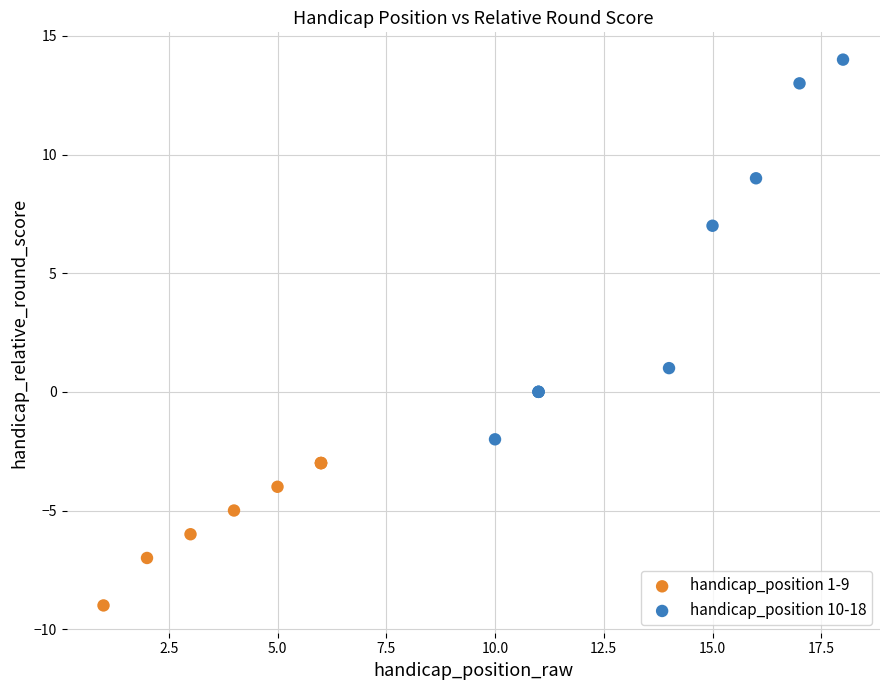

Which series contains the highest Y value?

handicap_position 10-18